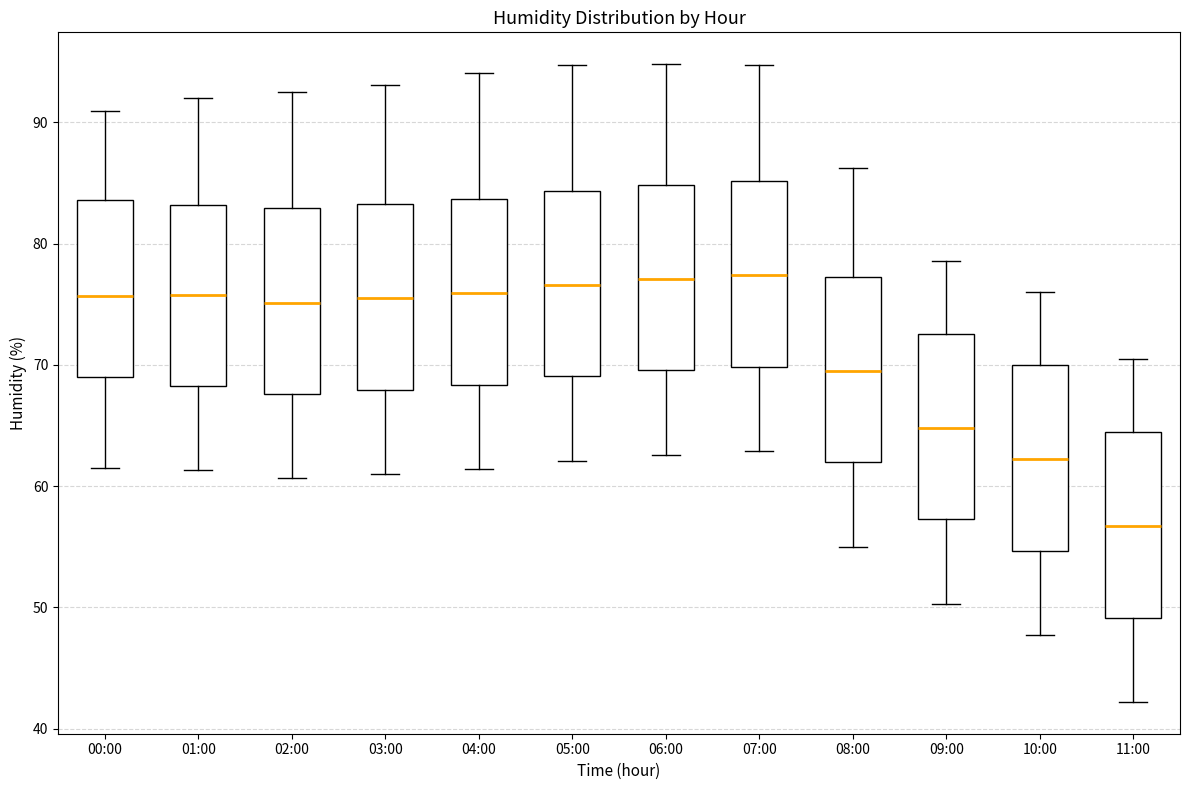

Where does the lower whisker of the box for 11:00 end on the y-axis? The values are not printed on the chart, so give them approximately, as read against the axis.

42